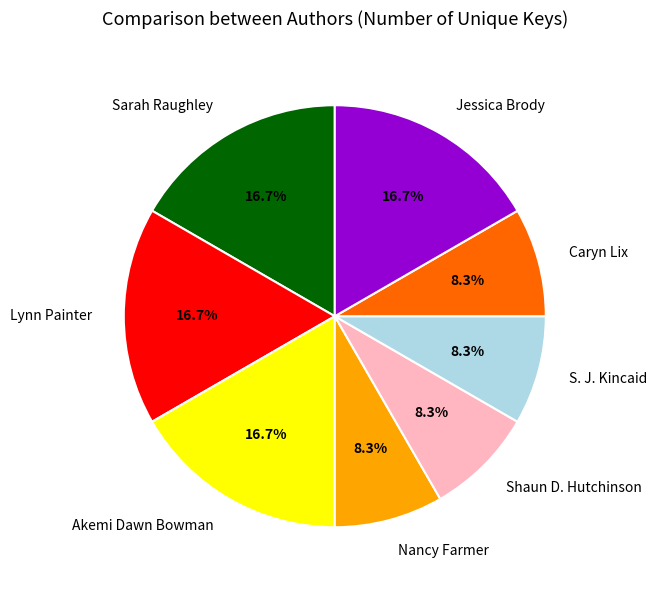

Combined, do Akemi Dawn Bowman and Shaun D. Hutchinson account for over 50%?

No